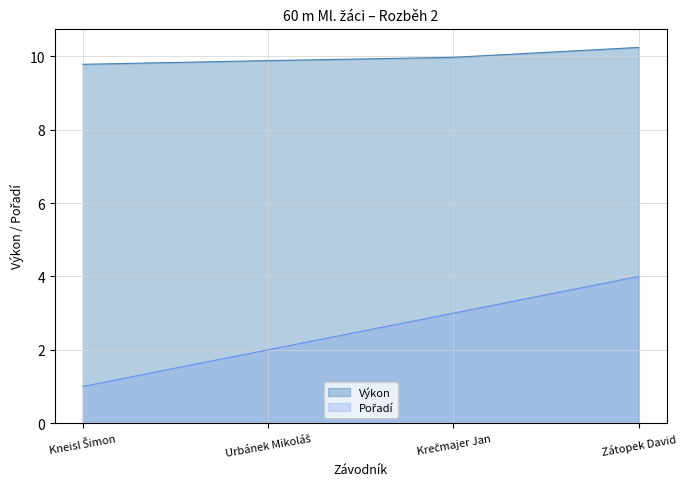

Reading left to right, list all the values displayed in this chart.

Pořadí: Kneisl Šimon=1.0	Urbánek Mikoláš=2.0	Krečmajer Jan=3.0	Zátopek David=4.0
Výkon: Kneisl Šimon=9.8	Urbánek Mikoláš=9.9	Krečmajer Jan=10.0	Zátopek David=10.2